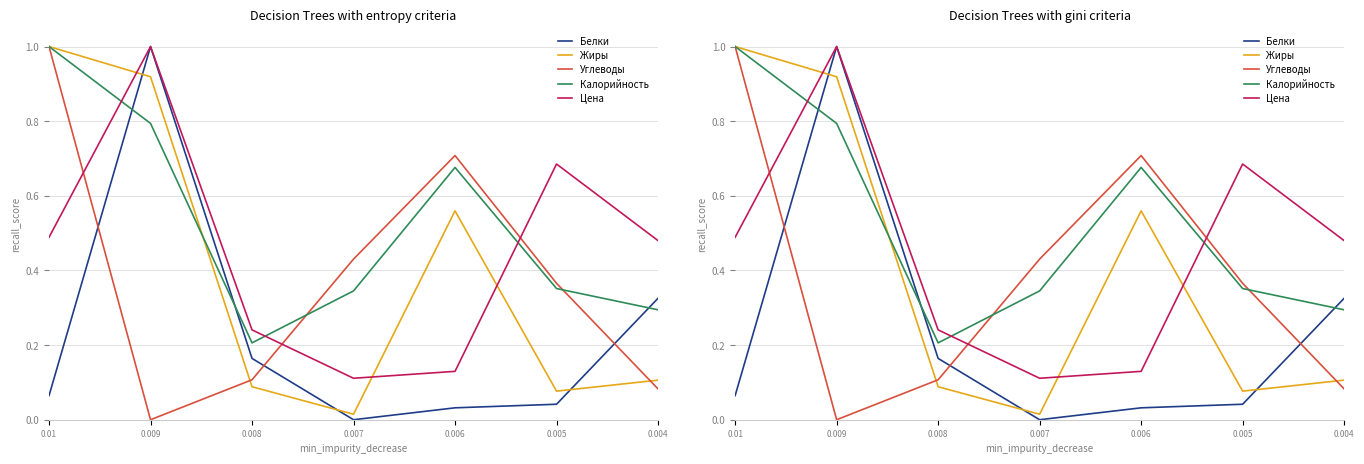

The value of Жиры at 0.006 is 0.8. True or false?

False